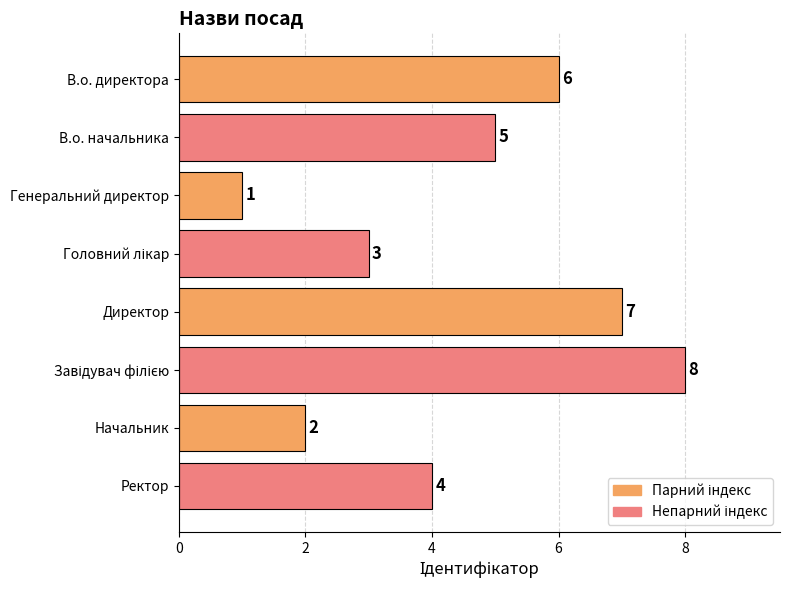

What is the difference between the second highest and minimum values?

6